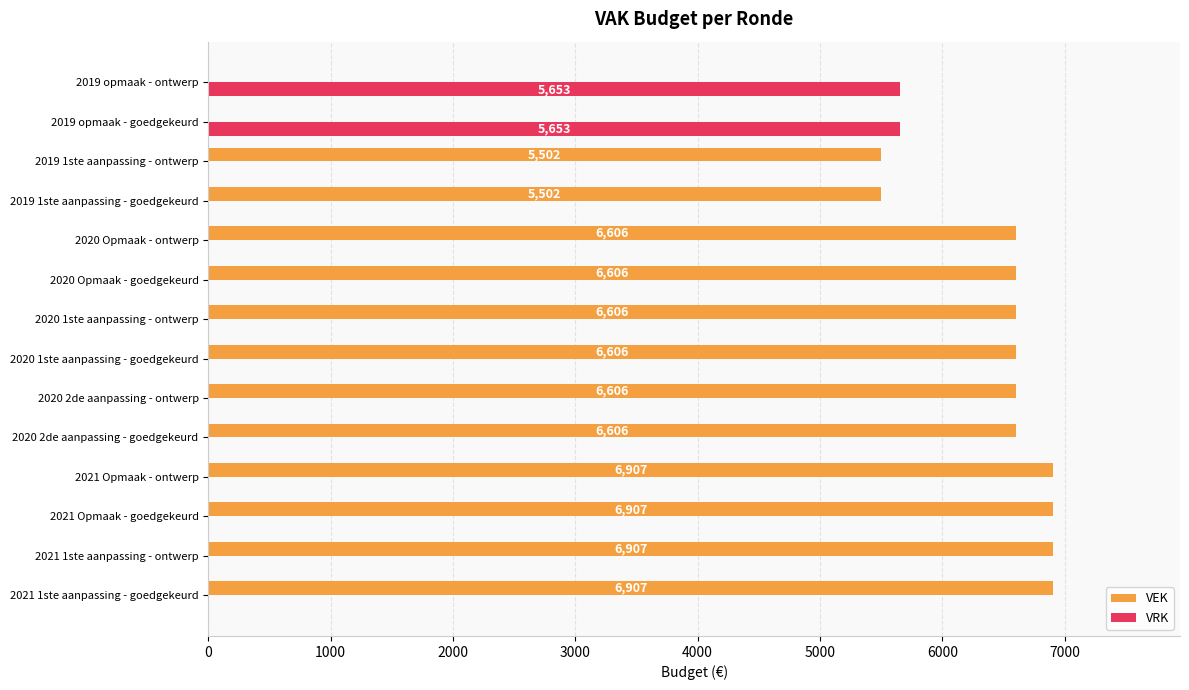

Which series has the largest total across all categories?

VEK